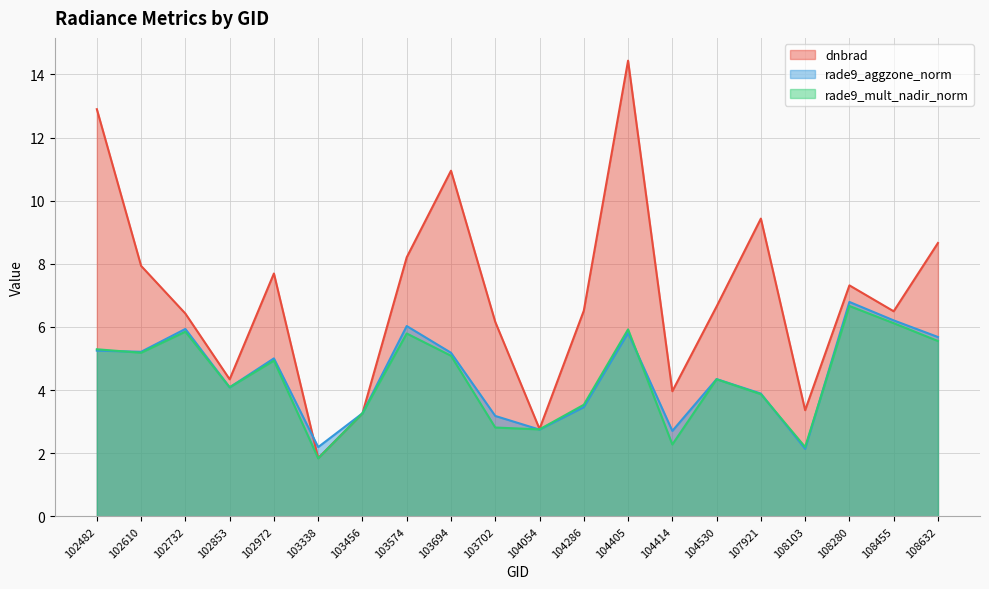

Which series has the largest range (max minus min)?

dnbrad